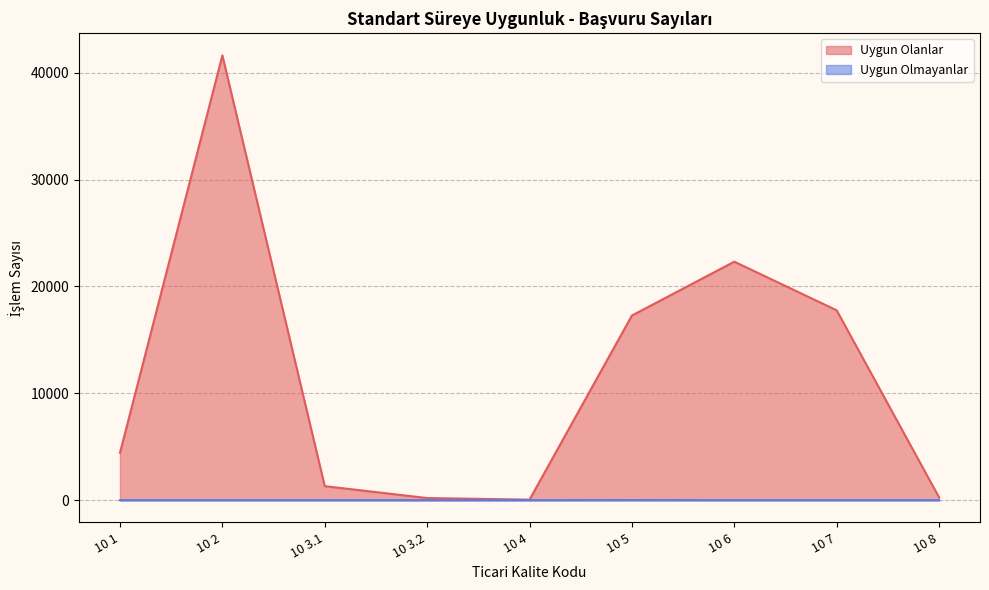

How many lines are shown in the chart?

2